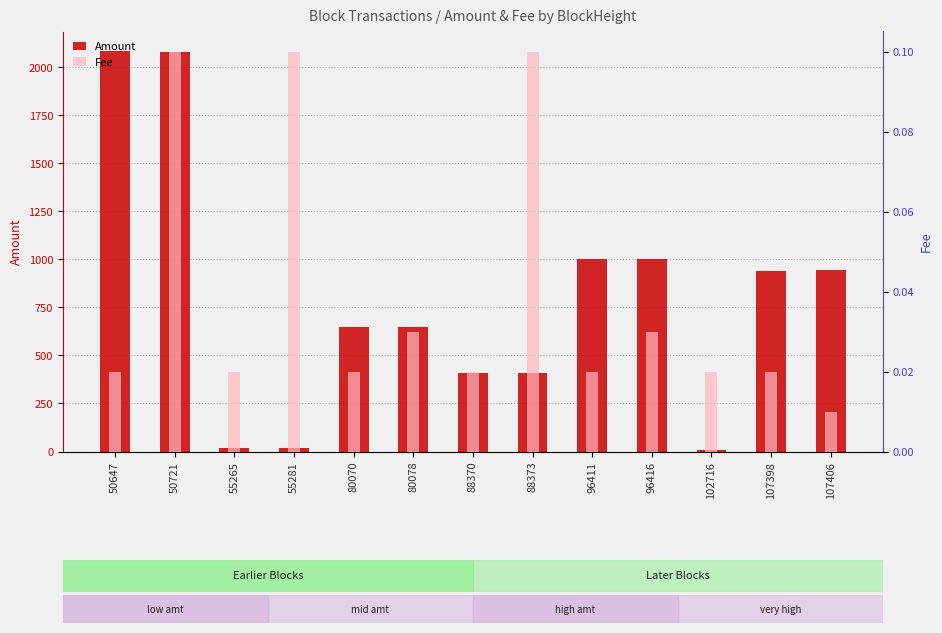

What is the difference between the Amount values at 107406 and 80070?

297.3